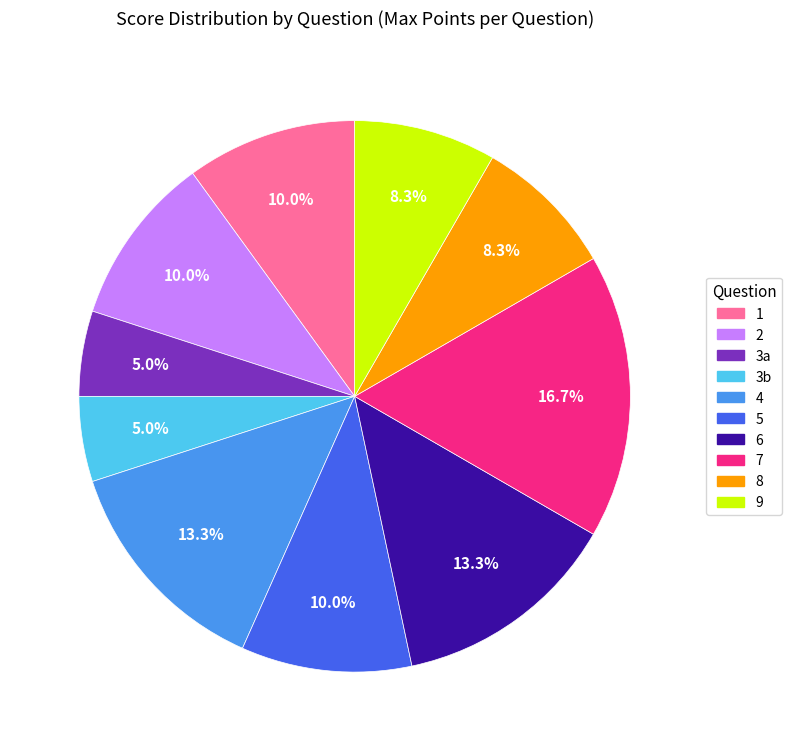

Does 3b account for over 50% of the chart?

No